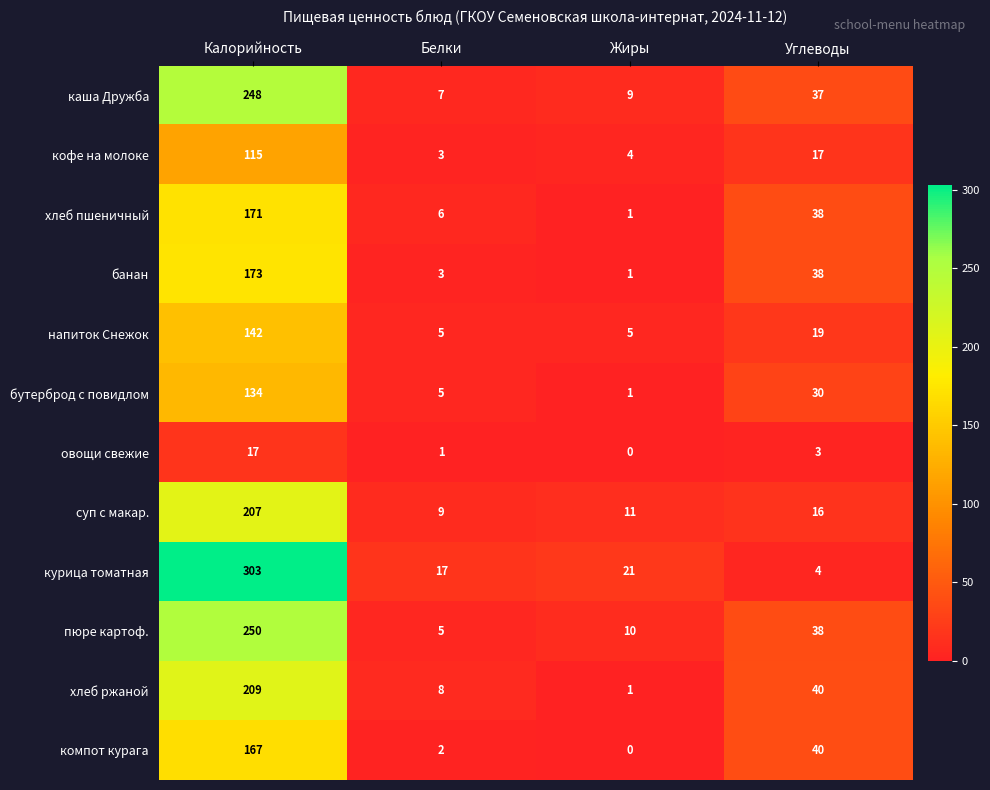

What is the difference between the компот курага values at Белки and Калорийность?

165